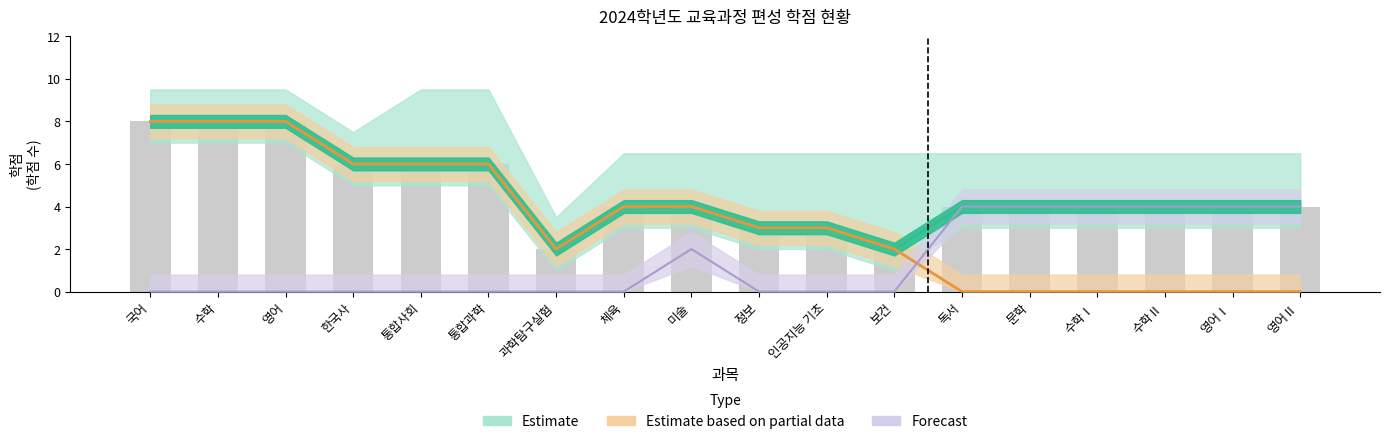

Reading left to right, what are all the values shown in this chart?

국어=8	수학=8	영어=8	한국사=6	통합사회=6	통합과학=6	과학탐구실험=2	체육=4	미술=4	정보=3	인공지능 기초=3	보건=2	독서=4	문학=4	수학Ⅰ=4	수학Ⅱ=4	영어Ⅰ=4	영어Ⅱ=4